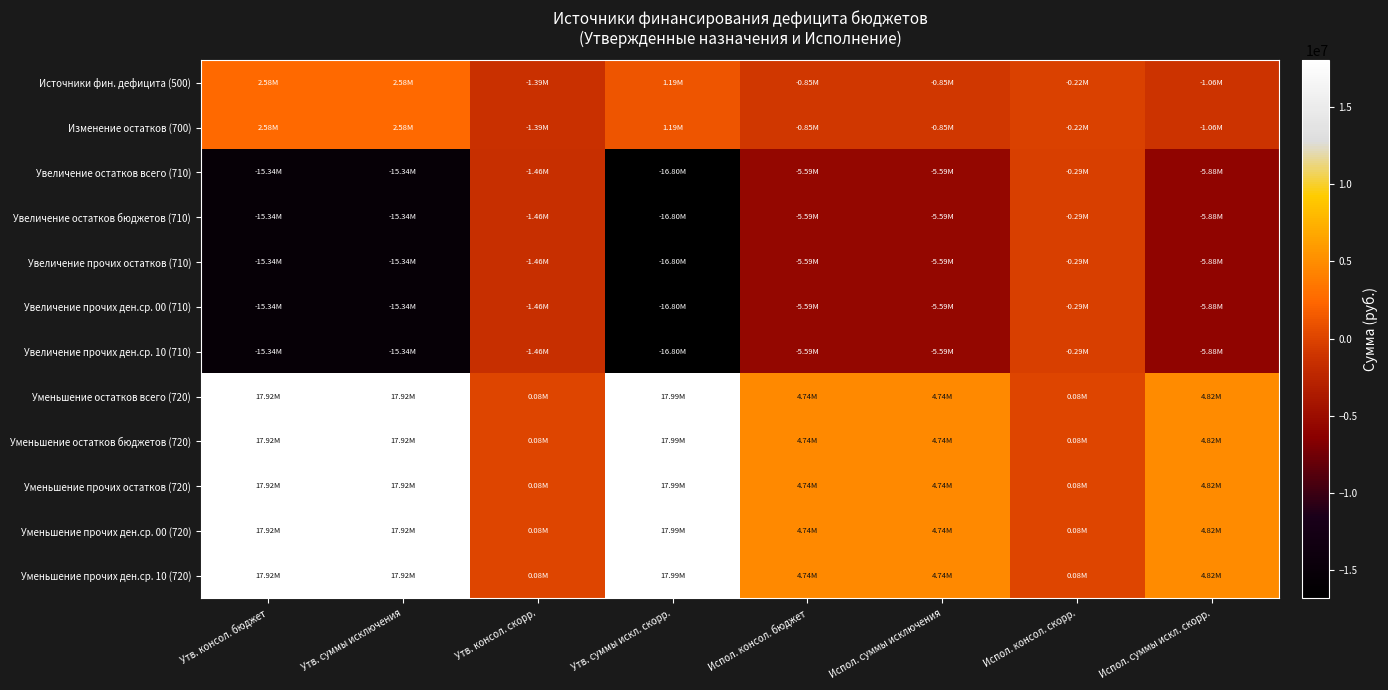

What is the total value across all series at Утв. суммы исключения?

18063500.0